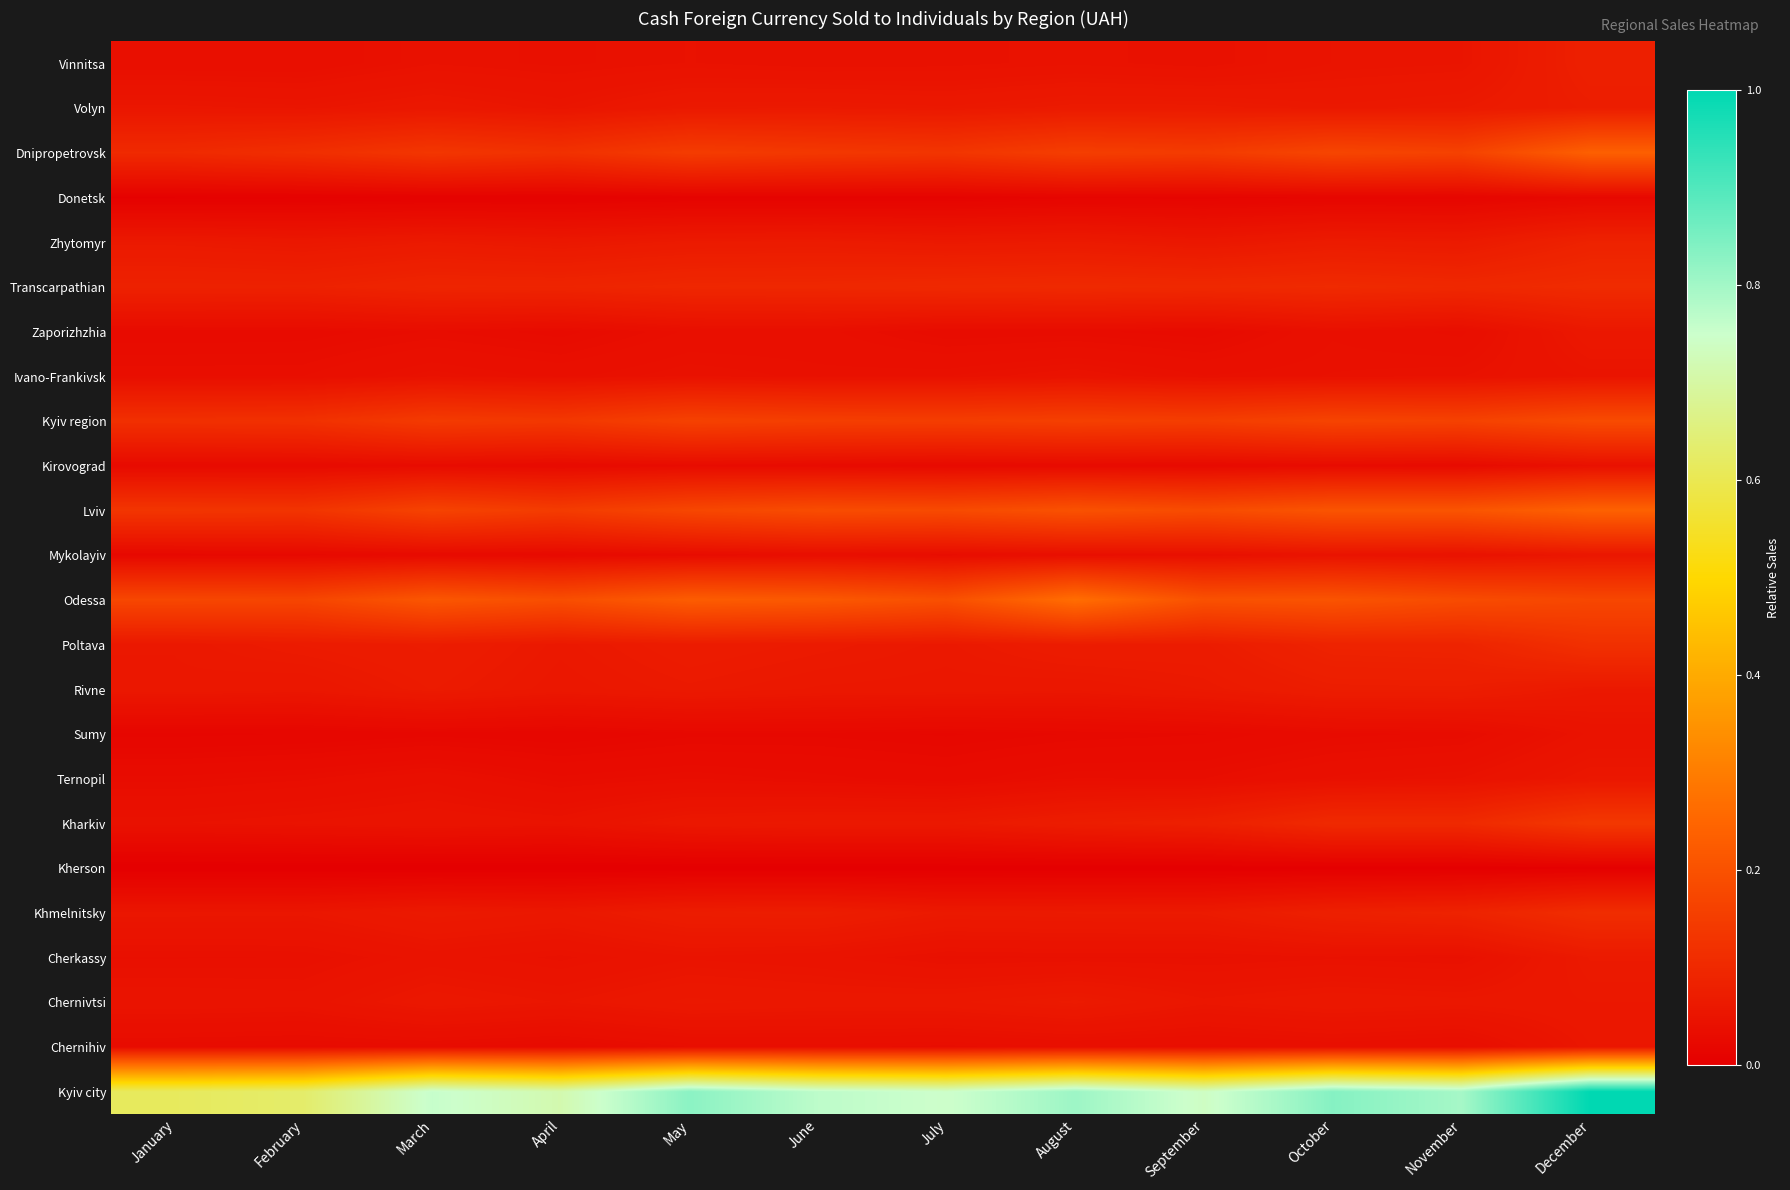

Reading left to right, what are all the values shown in this chart?

Vinnitsa: January=0.0	February=0.0	March=0.0	April=0.0	May=0.0	June=0.0	July=0.0	August=0.0	September=0.0	October=0.1	November=0.1	December=0.1
Volyn: January=0.1	February=0.1	March=0.1	April=0.1	May=0.1	June=0.1	July=0.1	August=0.1	September=0.1	October=0.1	November=0.1	December=0.1
Dnipropetrovsk: January=0.1	February=0.1	March=0.1	April=0.1	May=0.1	June=0.1	July=0.1	August=0.2	September=0.1	October=0.2	November=0.2	December=0.2
Donetsk: January=0.0	February=0.0	March=0.0	April=0.0	May=0.0	June=0.0	July=0.0	August=0.0	September=0.0	October=0.0	November=0.0	December=0.0
Zhytomyr: January=0.1	February=0.1	March=0.1	April=0.1	May=0.1	June=0.1	July=0.1	August=0.1	September=0.1	October=0.1	November=0.1	December=0.1
Transcarpathian: January=0.1	February=0.1	March=0.1	April=0.1	May=0.1	June=0.1	July=0.1	August=0.1	September=0.1	October=0.1	November=0.1	December=0.1
Zaporizhzhia: January=0.0	February=0.0	March=0.0	April=0.0	May=0.0	June=0.0	July=0.0	August=0.0	September=0.0	October=0.0	November=0.0	December=0.1
Ivano-Frankivsk: January=0.0	February=0.0	March=0.0	April=0.0	May=0.0	June=0.0	July=0.0	August=0.0	September=0.0	October=0.0	November=0.0	December=0.1
Kyiv region: January=0.1	February=0.1	March=0.1	April=0.1	May=0.2	June=0.2	July=0.2	August=0.2	September=0.2	October=0.2	November=0.2	December=0.2
Kirovograd: January=0.0	February=0.0	March=0.0	April=0.0	May=0.0	June=0.0	July=0.0	August=0.0	September=0.0	October=0.0	November=0.0	December=0.0
Lviv: January=0.1	February=0.1	March=0.2	April=0.1	May=0.2	June=0.2	July=0.2	August=0.2	September=0.2	October=0.2	November=0.2	December=0.2
Mykolayiv: January=0.0	February=0.0	March=0.0	April=0.0	May=0.0	June=0.0	July=0.0	August=0.0	September=0.0	October=0.0	November=0.0	December=0.1
Odessa: January=0.2	February=0.2	March=0.2	April=0.2	May=0.2	June=0.2	July=0.2	August=0.3	September=0.2	October=0.2	November=0.2	December=0.2
Poltava: January=0.1	February=0.1	March=0.1	April=0.1	May=0.1	June=0.1	July=0.1	August=0.1	September=0.1	October=0.1	November=0.1	December=0.1
Rivne: January=0.1	February=0.1	March=0.1	April=0.1	May=0.1	June=0.1	July=0.1	August=0.1	September=0.1	October=0.1	November=0.1	December=0.1
Sumy: January=0.0	February=0.0	March=0.0	April=0.0	May=0.0	June=0.0	July=0.0	August=0.0	September=0.0	October=0.0	November=0.0	December=0.0
Ternopil: January=0.0	February=0.0	March=0.0	April=0.0	May=0.0	June=0.0	July=0.0	August=0.0	September=0.0	October=0.0	November=0.0	December=0.1
Kharkiv: January=0.0	February=0.0	March=0.1	April=0.0	May=0.1	June=0.1	July=0.1	August=0.1	September=0.1	October=0.1	November=0.1	December=0.1
Kherson: January=0.0	February=0.0	March=0.0	April=0.0	May=0.0	June=0.0	July=0.0	August=0.0	September=0.0	October=0.0	November=0.0	December=0.0
Khmelnitsky: January=0.1	February=0.1	March=0.1	April=0.1	May=0.1	June=0.1	July=0.1	August=0.1	September=0.1	October=0.1	November=0.1	December=0.1
Cherkassy: January=0.0	February=0.0	March=0.0	April=0.0	May=0.1	June=0.0	July=0.0	August=0.0	September=0.0	October=0.0	November=0.0	December=0.1
Chernivtsi: January=0.0	February=0.0	March=0.1	April=0.1	May=0.1	June=0.1	July=0.1	August=0.1	September=0.1	October=0.1	November=0.1	December=0.1
Chernihiv: January=0.0	February=0.0	March=0.0	April=0.0	May=0.0	June=0.0	July=0.0	August=0.0	September=0.0	October=0.0	November=0.0	December=0.1
Kyiv city: January=0.6	February=0.6	March=0.8	April=0.7	May=0.8	June=0.8	July=0.7	August=0.8	September=0.7	October=0.8	November=0.8	December=1.0